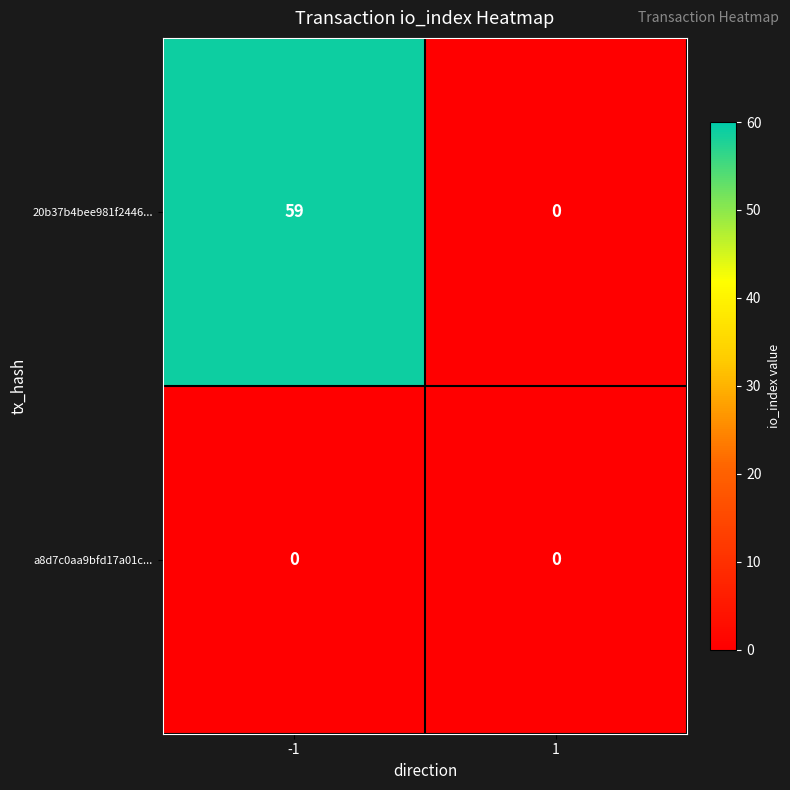

What is the difference between the 20b37b4bee981f2446... values at 1 and -1?

59